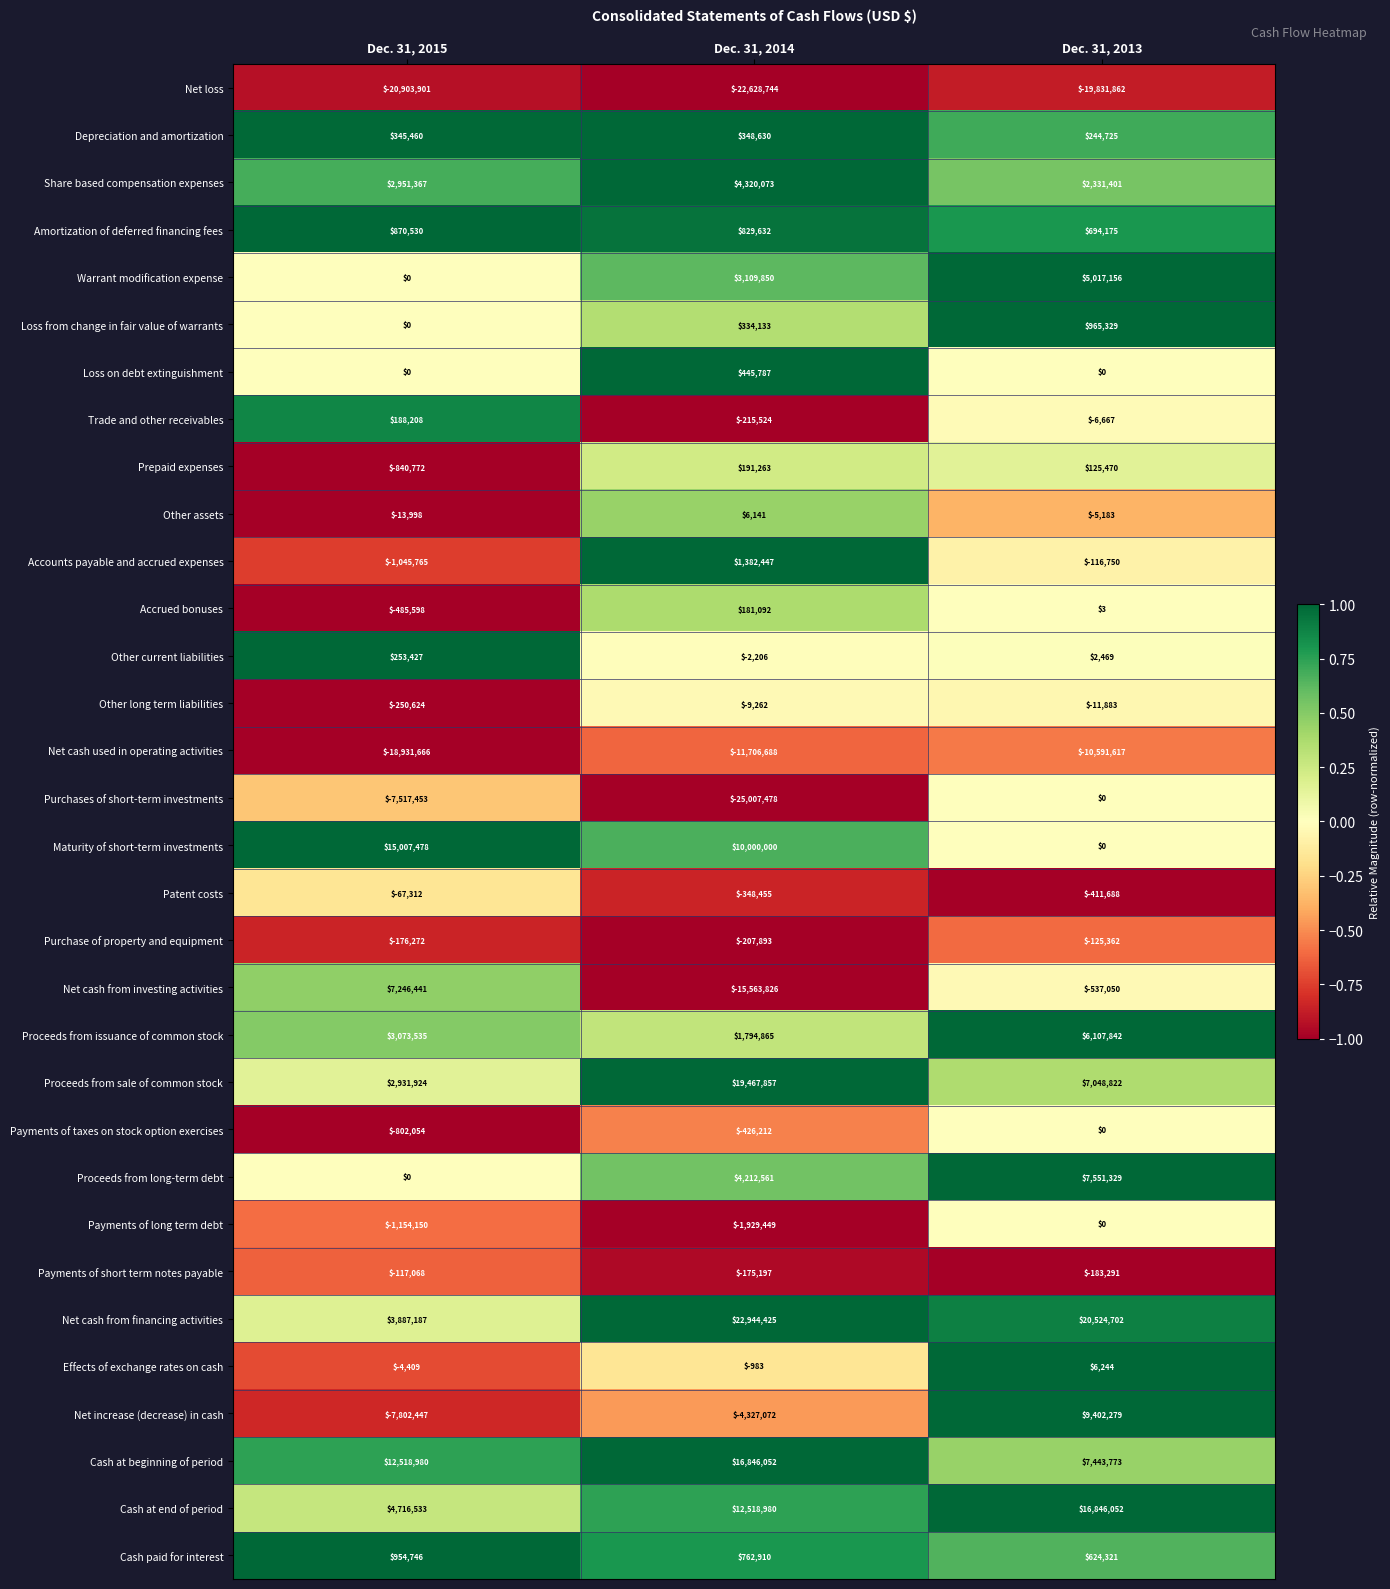

What is the difference between the second highest and minimum values in the Cash at end of period series?

7802447